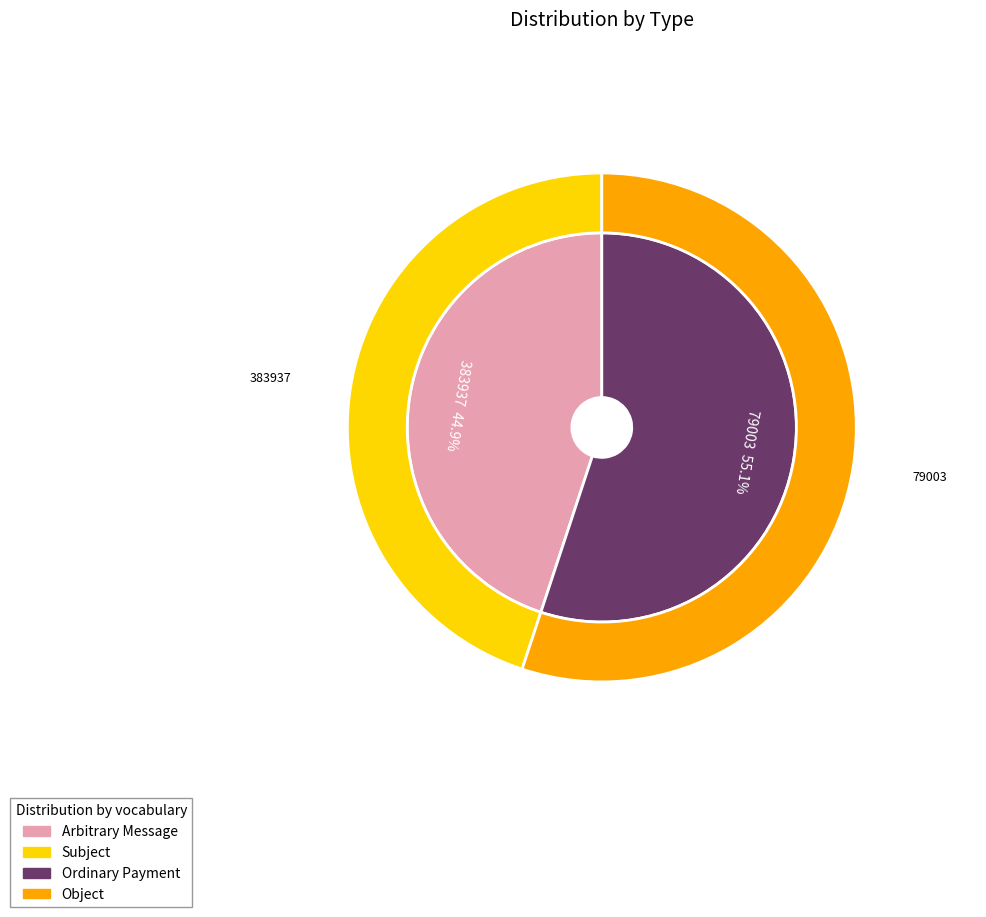

The 383937 slice represents 45% of the pie. True or false?

True